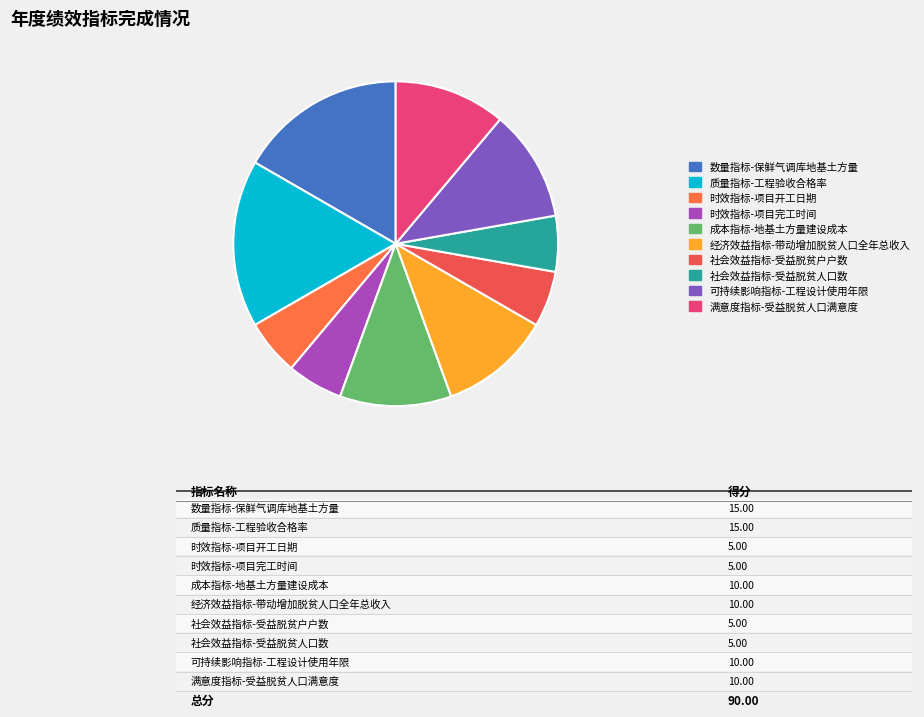

To the nearest percent, what percentage of the pie is 时效指标-项目开工日期?

6%